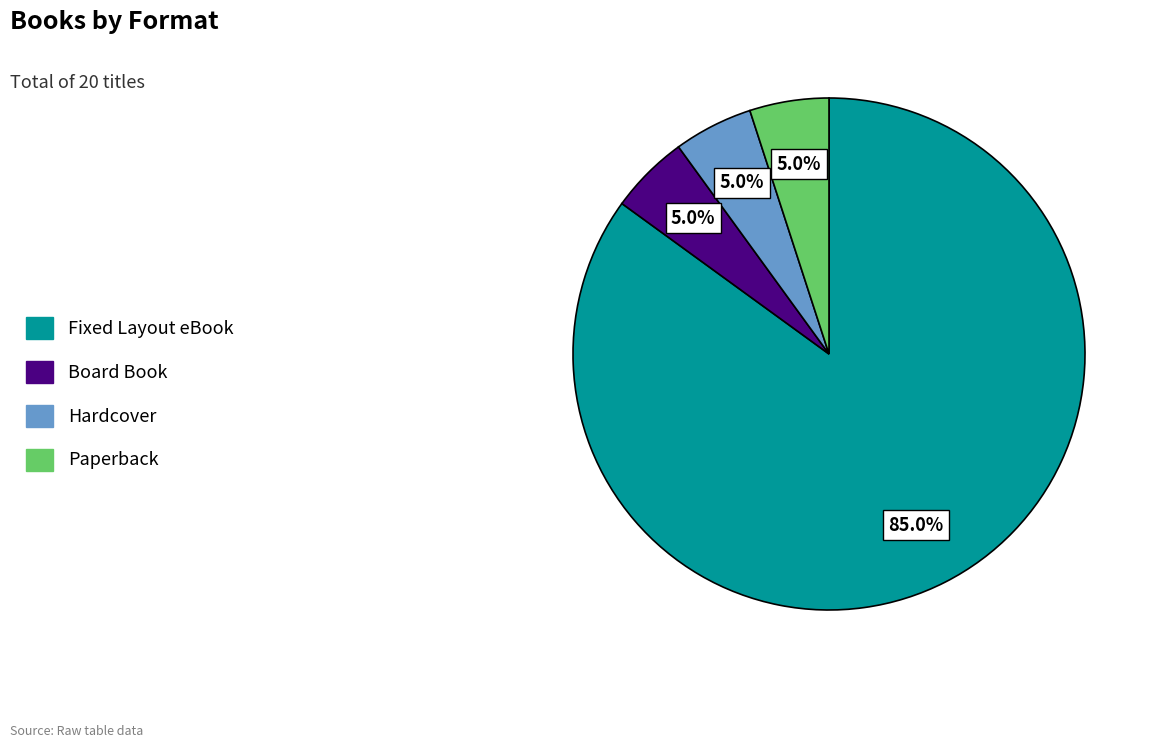

What percentage is the Board Book slice, to the nearest percent?

5%